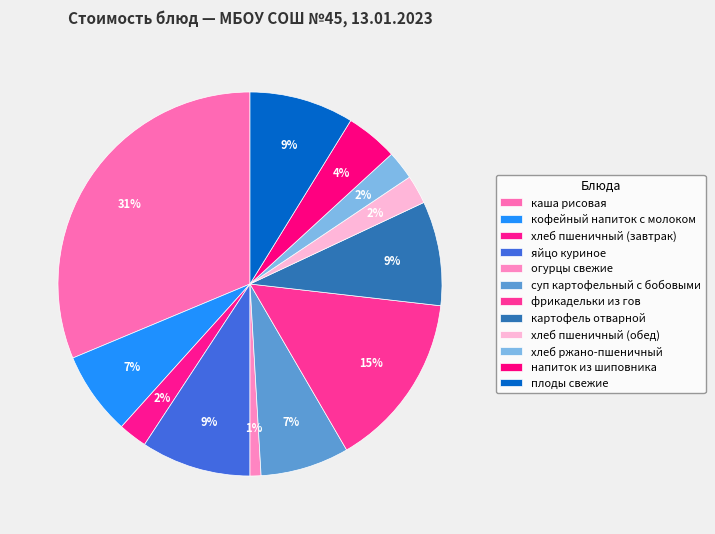

Is it true that огурцы свежие is 1% of the pie?

True